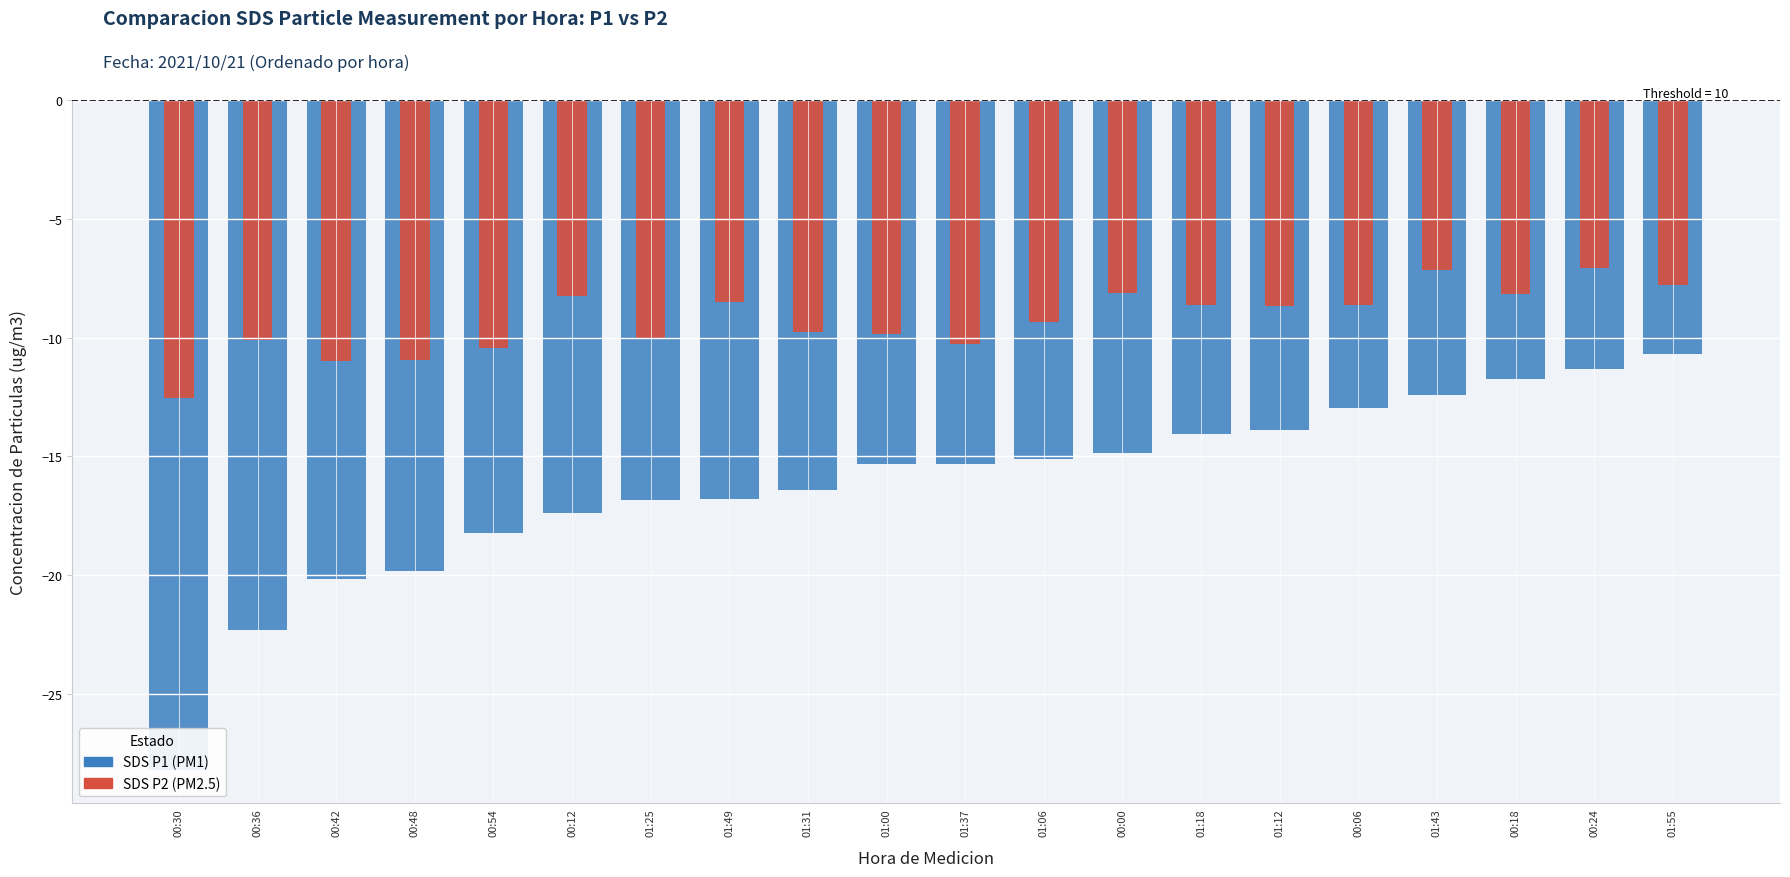

Count the number of data series in this chart.

2